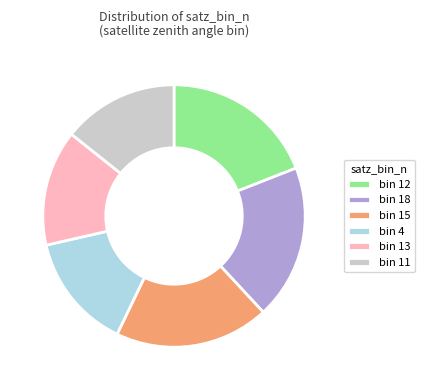

Is bin 15 the majority of the pie?

No